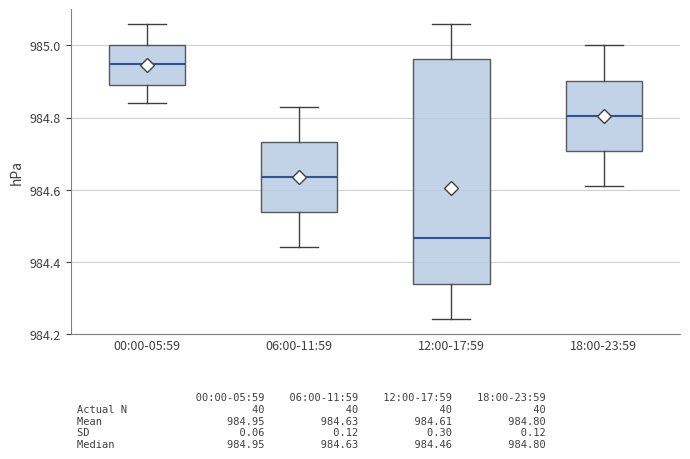

Reading left to right, transcribe this box plot: for each box, give where its median line is, the range the box spans, and where its two whiskers end, as read against the y-axis. The values are not printed on the chart, so give them approximately, as read against the axis.

00:00-05:59: median 984.96, box 984.90 to 985.00, whiskers 984.84 to 985.06
06:00-11:59: median 984.64, box 984.54 to 984.74, whiskers 984.44 to 984.84
12:00-17:59: median 984.46, box 984.34 to 984.96, whiskers 984.24 to 985.06
18:00-23:59: median 984.80, box 984.70 to 984.90, whiskers 984.62 to 985.00